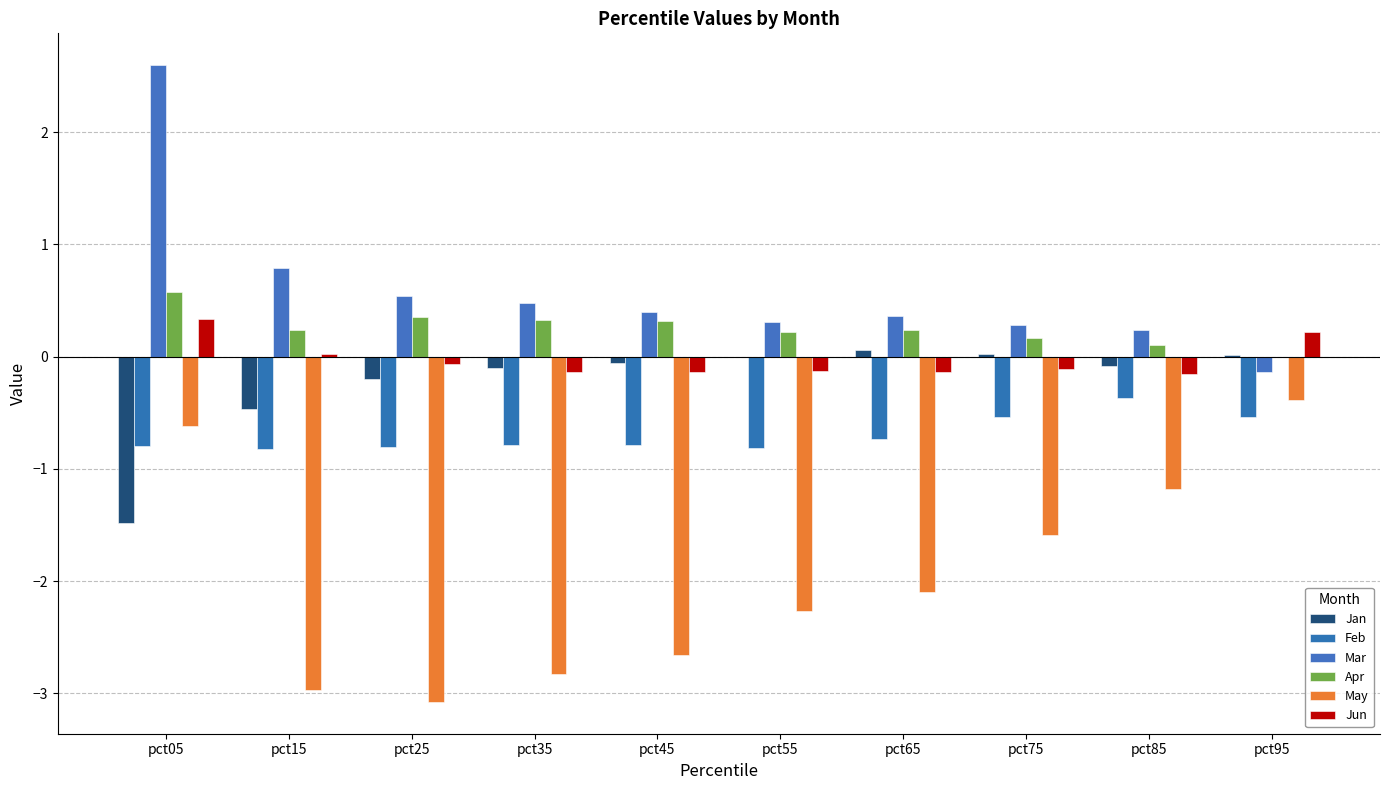

How many values in the May series exceed -2?

4